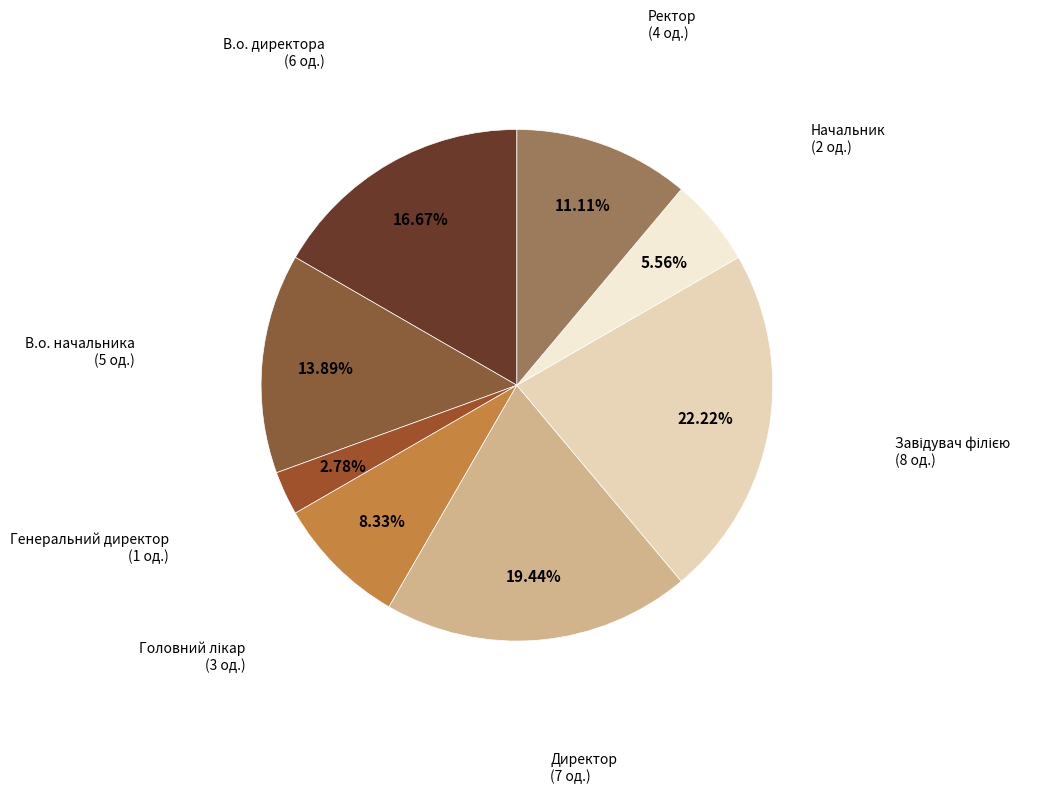

What percentage is NOT represented by Директор?

80.6%